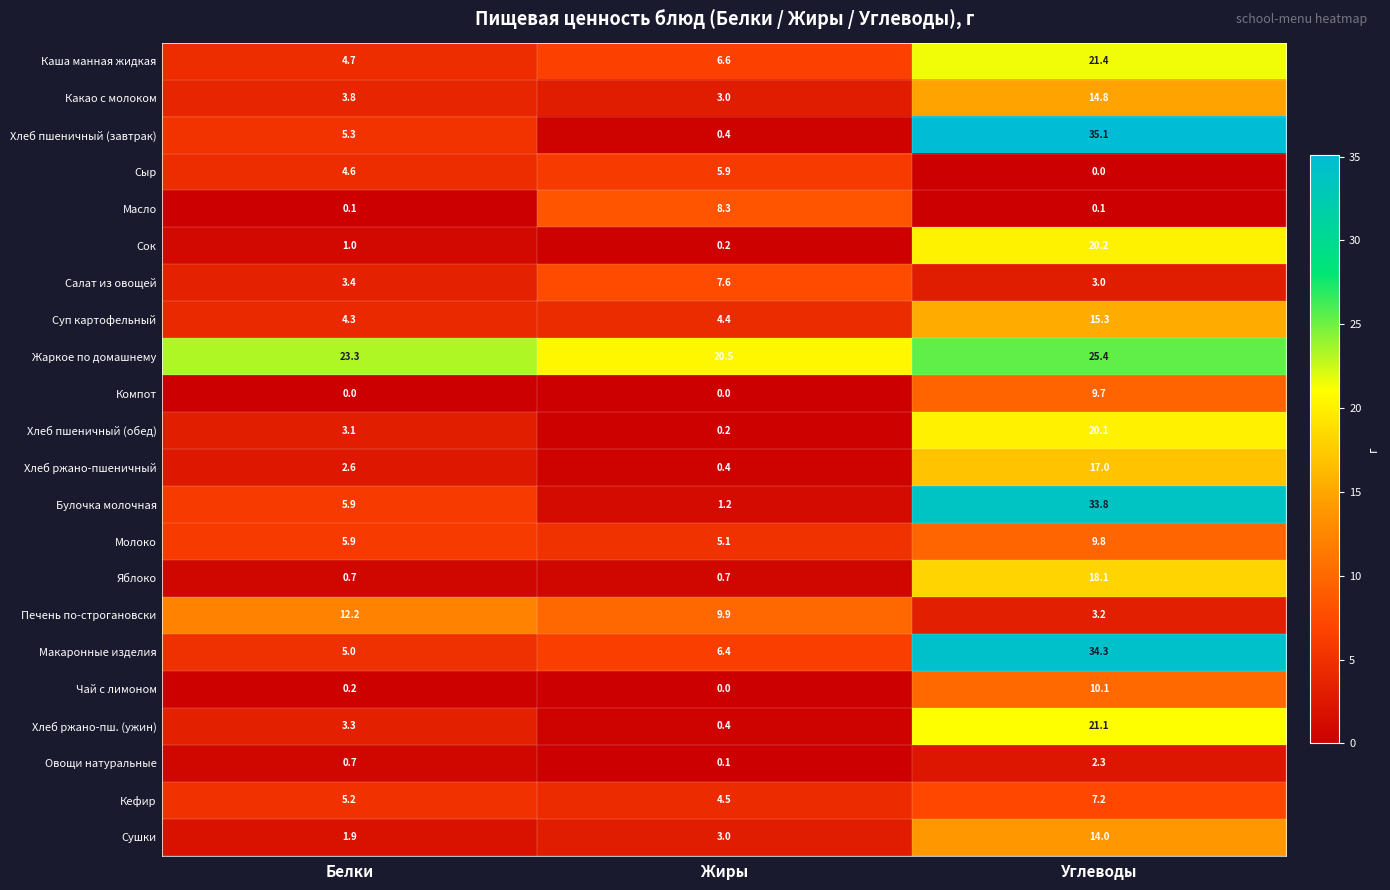

Rank the series by their maximum value, from highest to lowest.

Хлеб пшеничный (завтрак), Макаронные изделия, Булочка молочная, Жаркое по домашнему, Каша манная жидкая, Хлеб ржано-пш. (ужин), Сок, Хлеб пшеничный (обед), Яблоко, Хлеб ржано-пшеничный, Суп картофельный, Какао с молоком, Сушки, Печень по-строгановски, Чай с лимоном, Молоко, Компот, Масло, Салат из овощей, Кефир, Сыр, Овощи натуральные